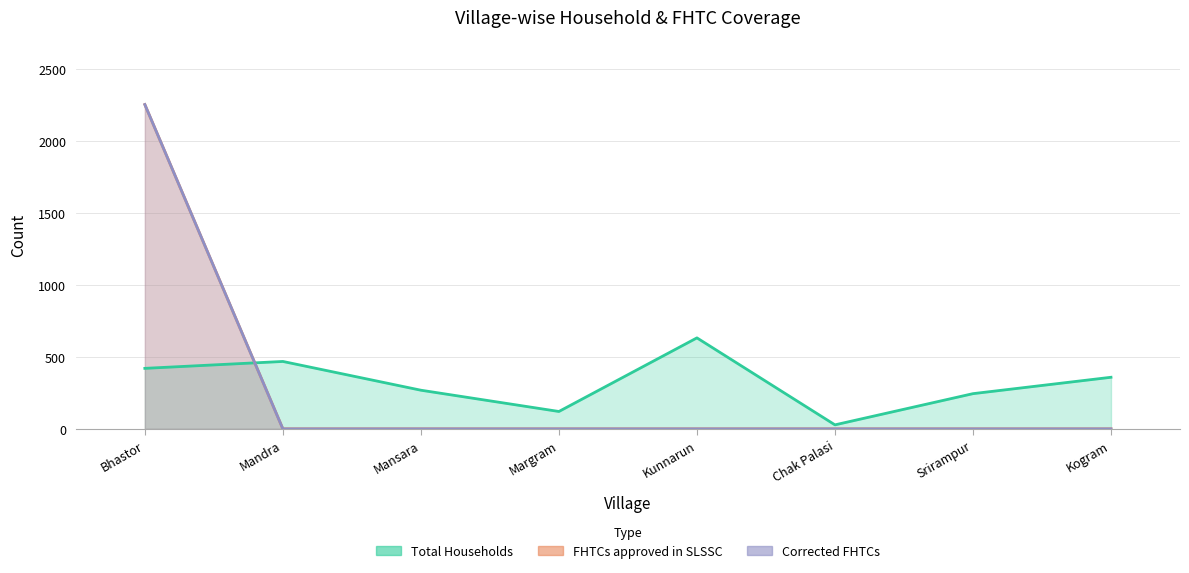

True or false: FHTCs approved in SLSSC and Total Households cross at least once.

True